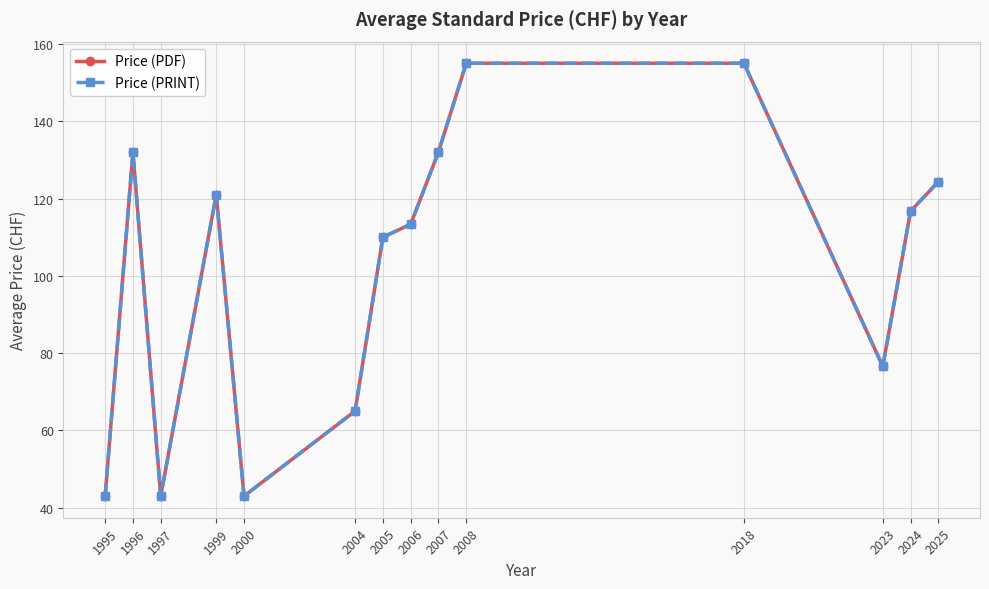

Reading right to left, what are all the values shown in this chart?

Price (PDF): 124.3	116.7	76.6	155.0	155.0	132.0	113.3	110.0	65.0	43.0	121.0	43.0	132.0	43.0
Price (PRINT): 124.3	116.7	76.6	155.0	155.0	132.0	113.3	110.0	65.0	43.0	121.0	43.0	132.0	43.0